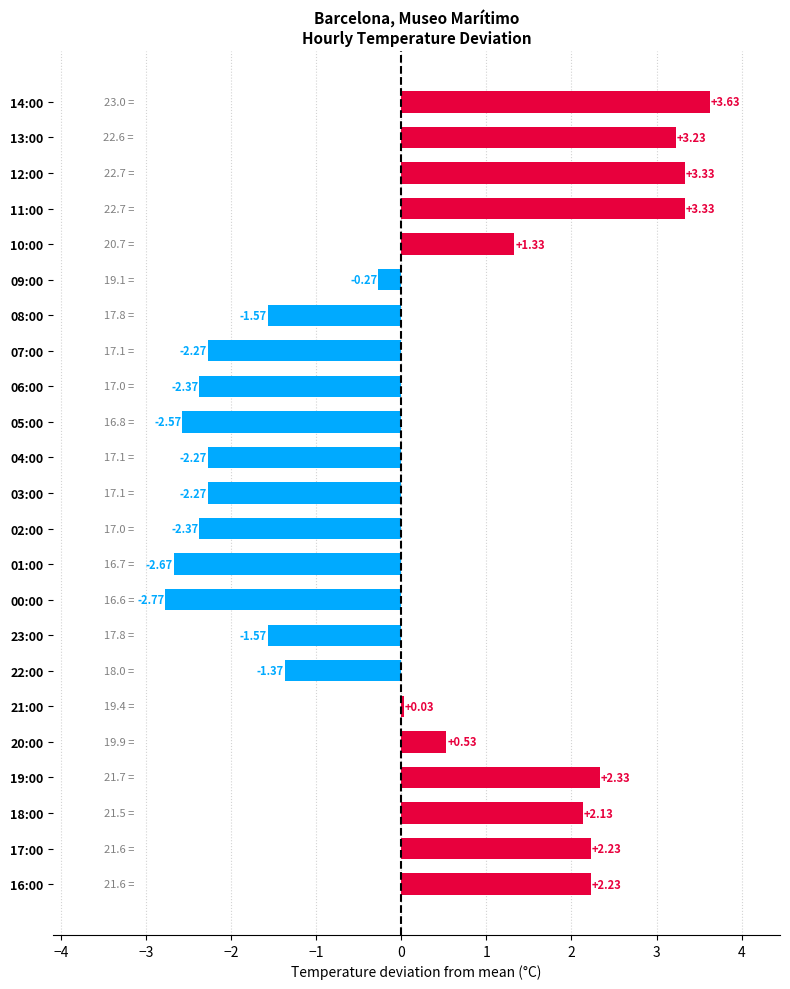

What is the difference between the second highest and second lowest values?

6.0